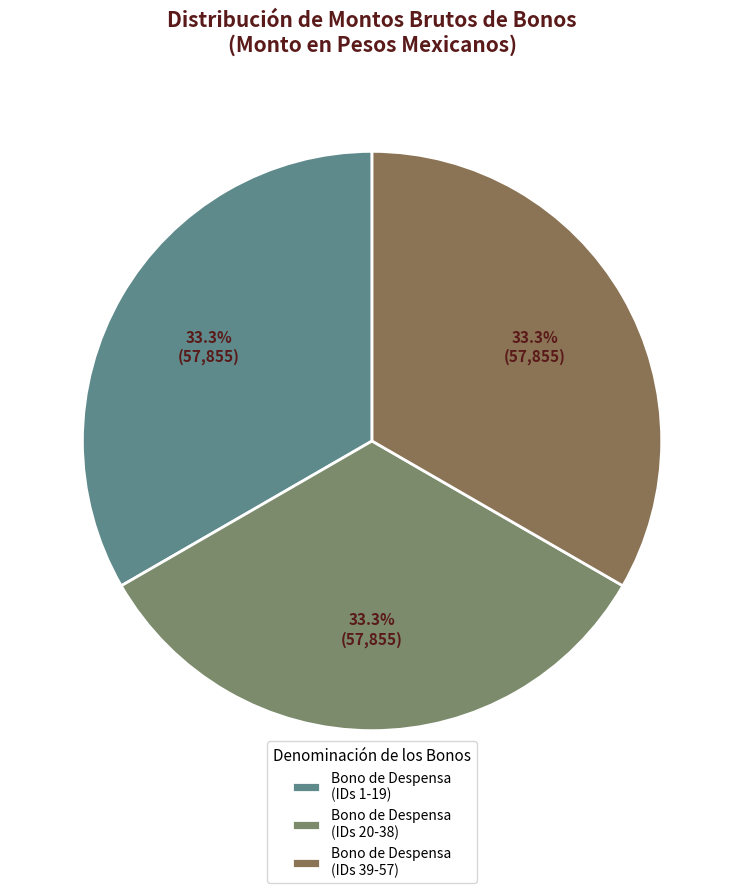

How many segments does this pie chart have?

3